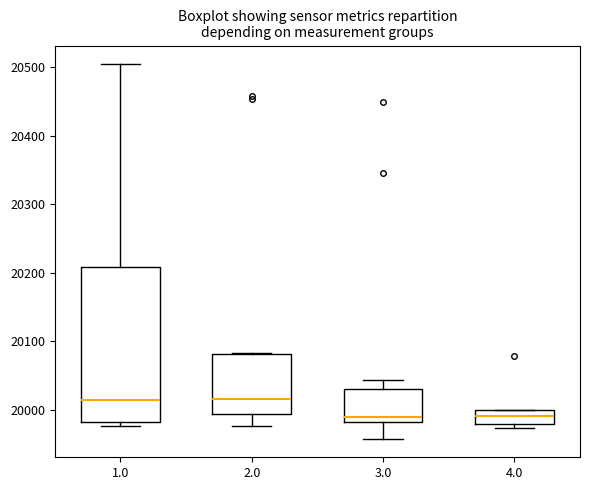

Which box is the tallest, from its lower edge to its upper edge?

1.0